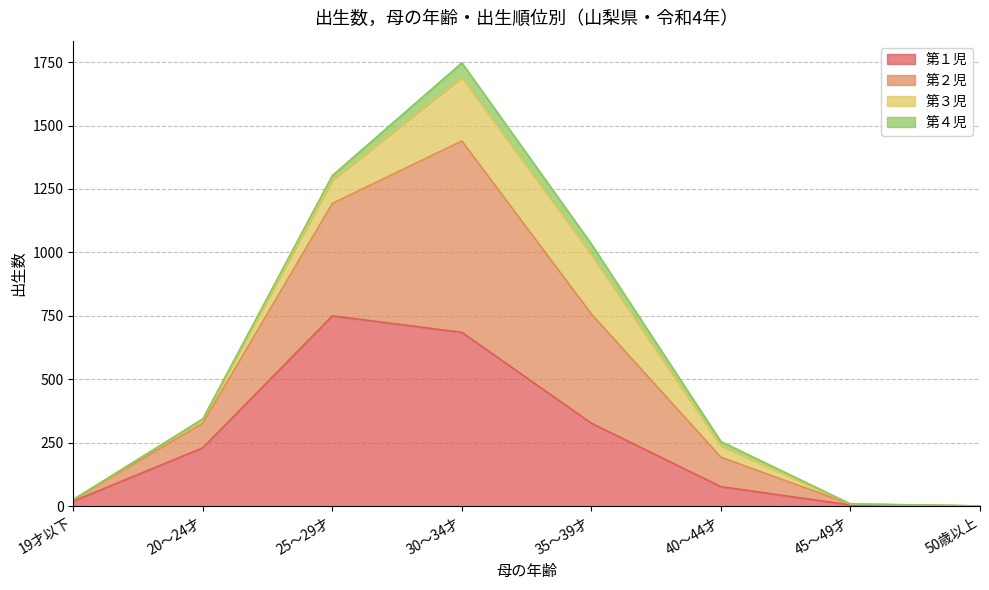

What are all the series names shown in the legend?

第１児, 第２児, 第３児, 第４児